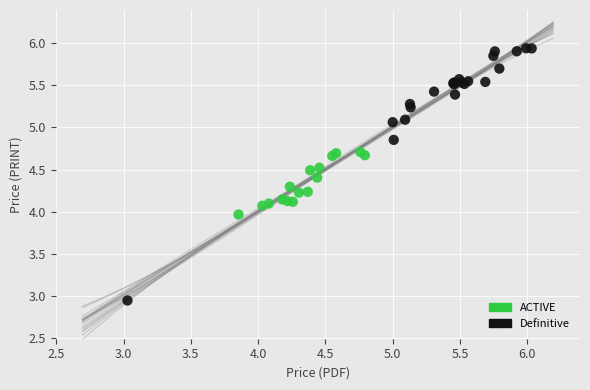

Which series reaches the minimum Y coordinate?

Definitive